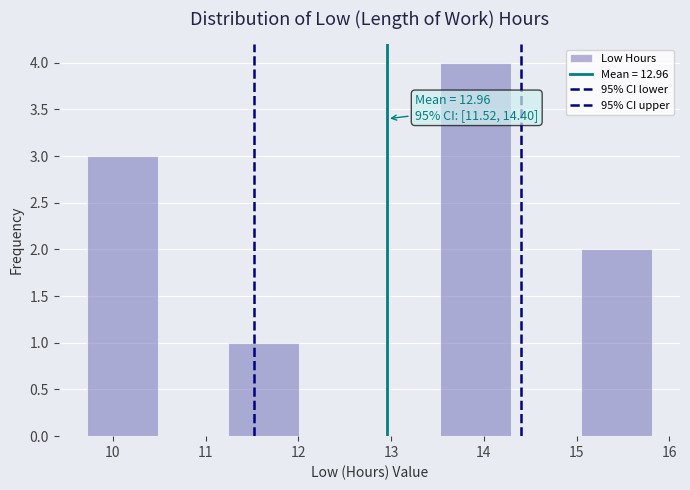

Which range on the x-axis has the tallest bar?

13.5 to 14.3